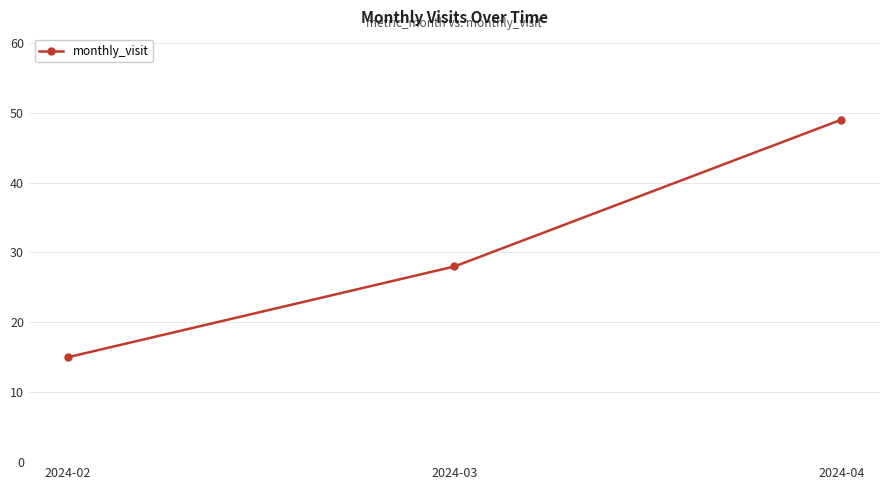

Rank the categories by value from highest to lowest.

2024-04, 2024-03, 2024-02